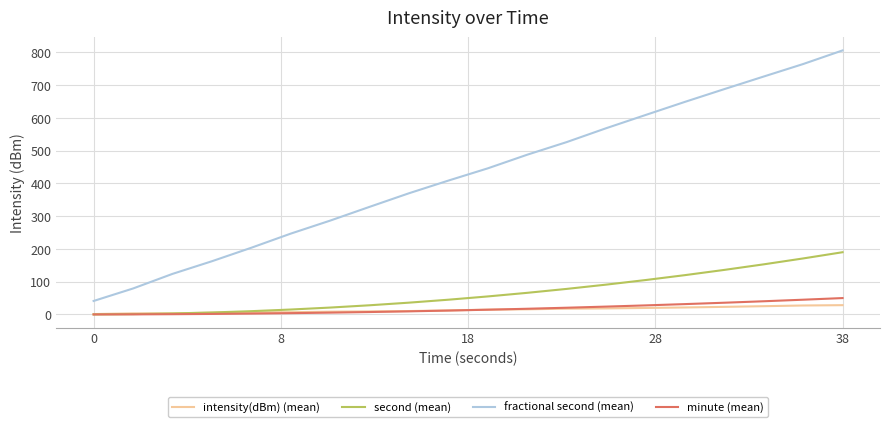

Is this an area chart (filled region under the line)?

No